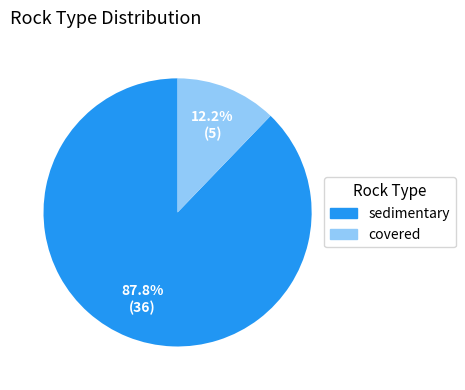

The covered slice represents 22% of the pie. True or false?

False